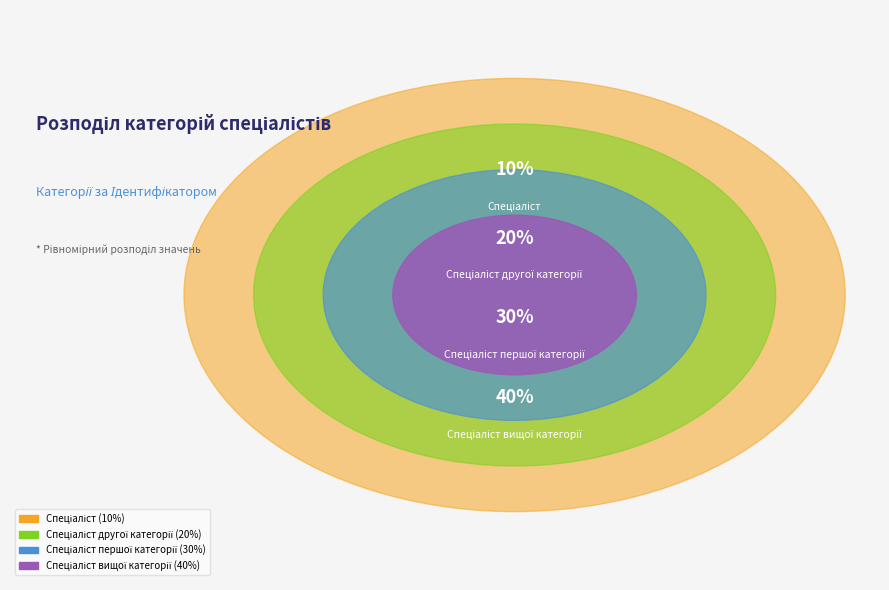

Is it true that Спеціаліст другої категорії is 20% of the pie?

True